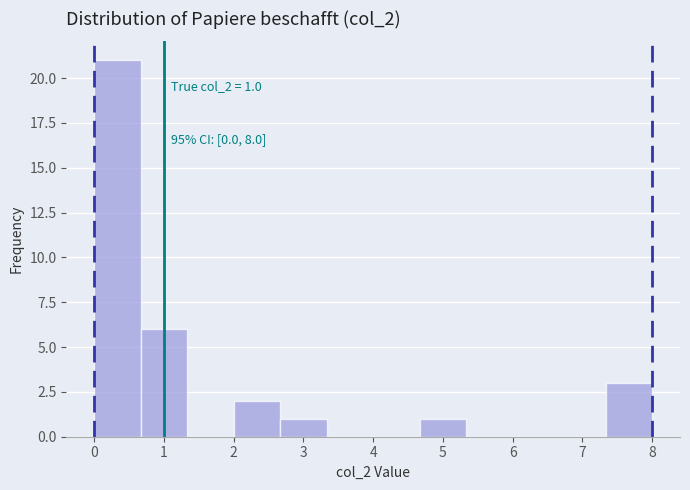

Which range on the x-axis has the tallest bar?

0.0 to 0.7